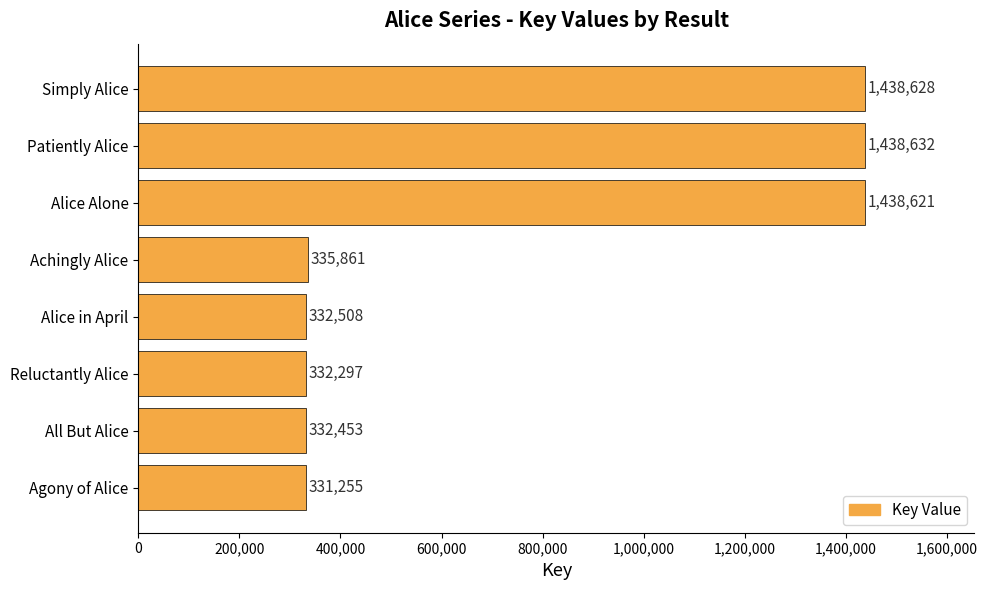

What is the greatest value displayed?

1438632